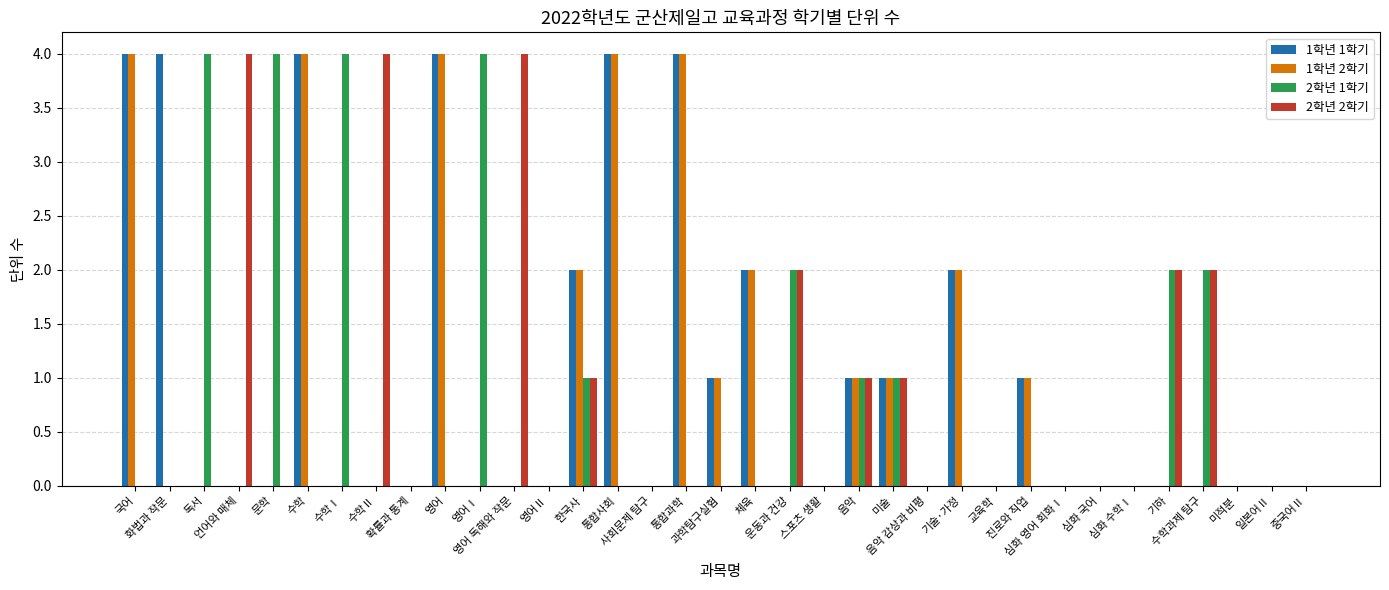

Reading left to right, transcribe all the data shown in this chart.

1학년 1학기: 4	4	0	0	0	4	0	0	0	4	0	0	0	2	4	0	4	1	2	0	0	1	1	0	2	0	1	0	0	0	0	0	0	0	0
1학년 2학기: 4	0	0	0	0	4	0	0	0	4	0	0	0	2	4	0	4	1	2	0	0	1	1	0	2	0	1	0	0	0	0	0	0	0	0
2학년 1학기: 0	0	4	0	4	0	4	0	0	0	4	0	0	1	0	0	0	0	0	2	0	1	1	0	0	0	0	0	0	0	2	2	0	0	0
2학년 2학기: 0	0	0	4	0	0	0	4	0	0	0	4	0	1	0	0	0	0	0	2	0	1	1	0	0	0	0	0	0	0	2	2	0	0	0